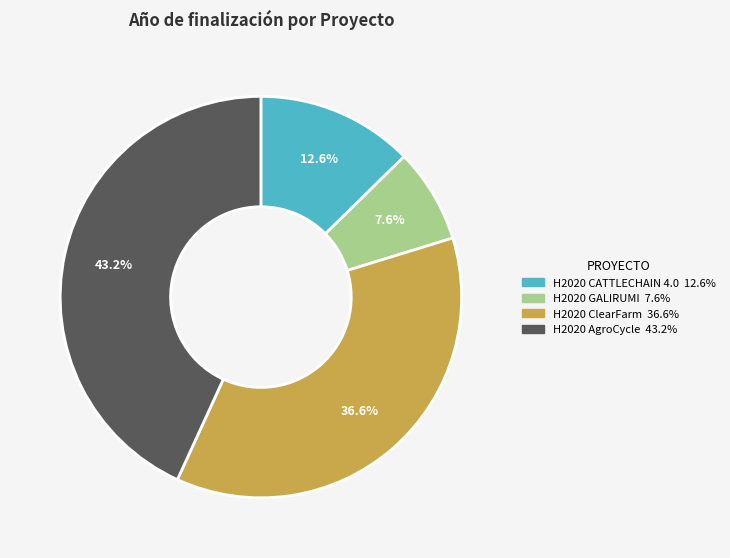

The H2020 CATTLECHAIN 4.0 slice represents 32% of the pie. True or false?

False